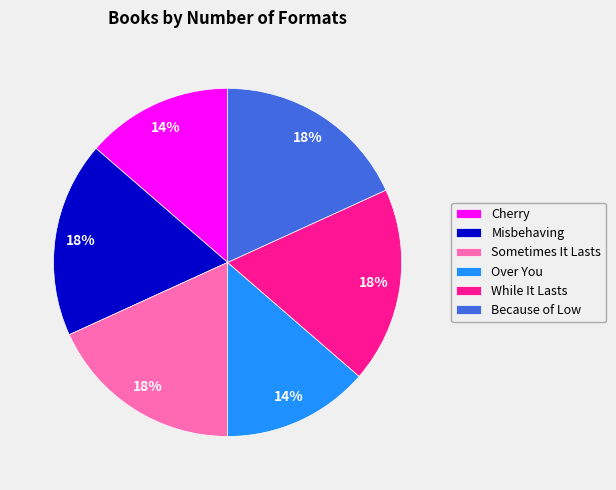

To the nearest percent, what portion does Because of Low represent?

18%